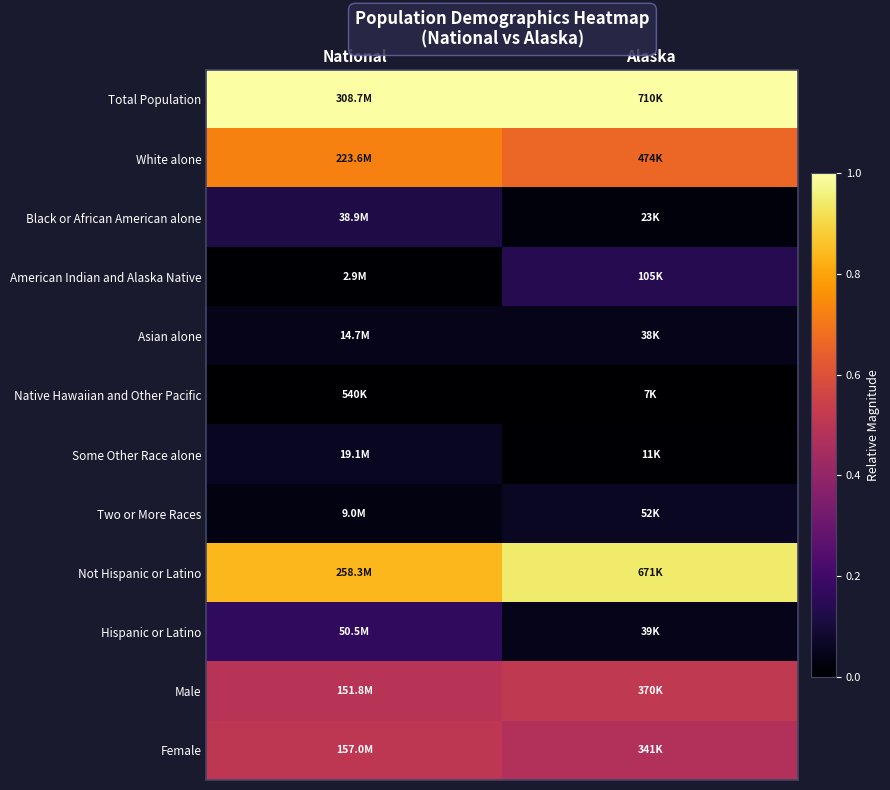

At National, list the series in order from smallest to largest.

Native Hawaiian and Other Pacific, American Indian and Alaska Native, Two or More Races, Asian alone, Some Other Race alone, Black or African American alone, Hispanic or Latino, Male, Female, White alone, Not Hispanic or Latino, Total Population